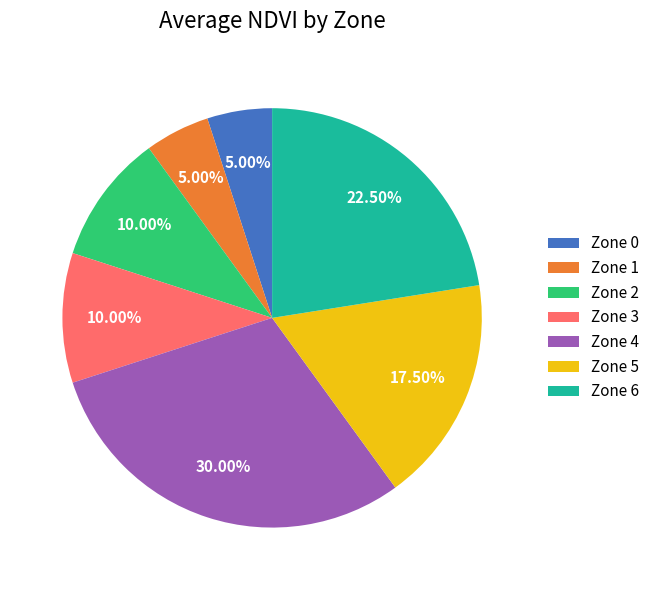

To the nearest percent, what is the difference between the largest and smallest slice percentages?

25%